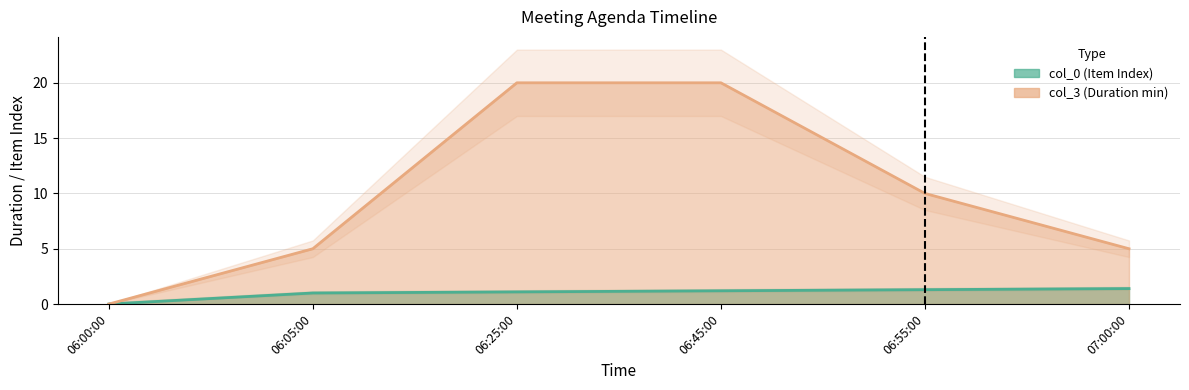

Count the col_3 values in the range 5 to 20.

5